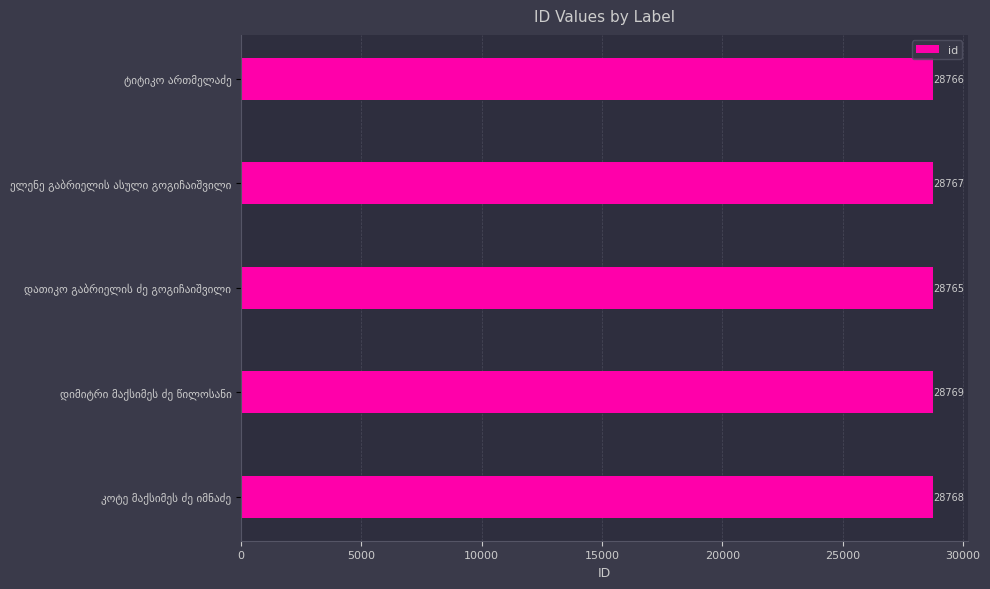

What is the average value?

28767